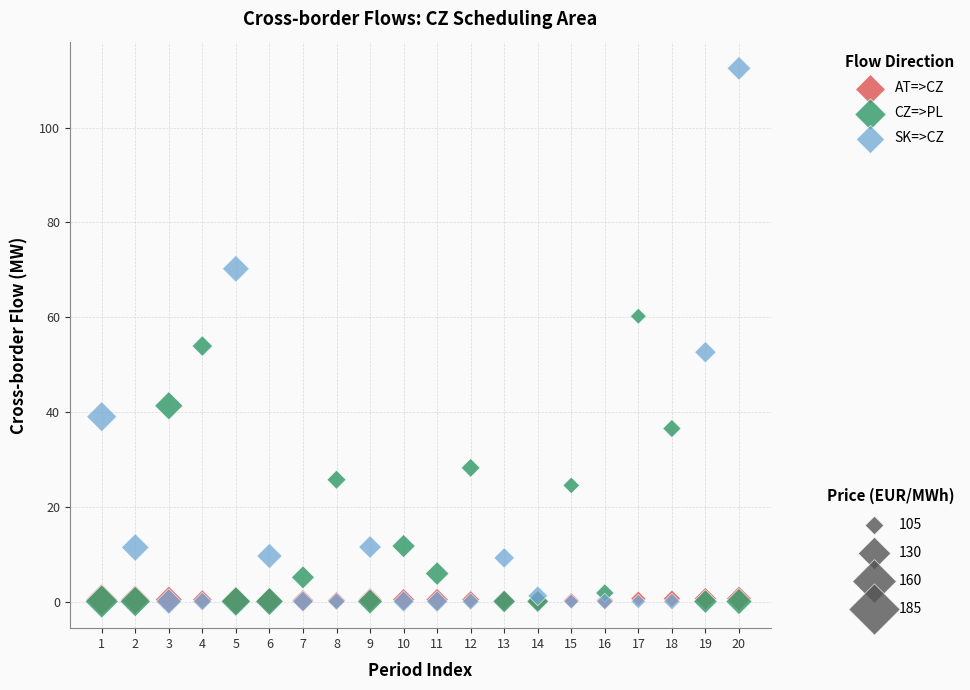

Across all series, what Y value is closest to 56?

53.9